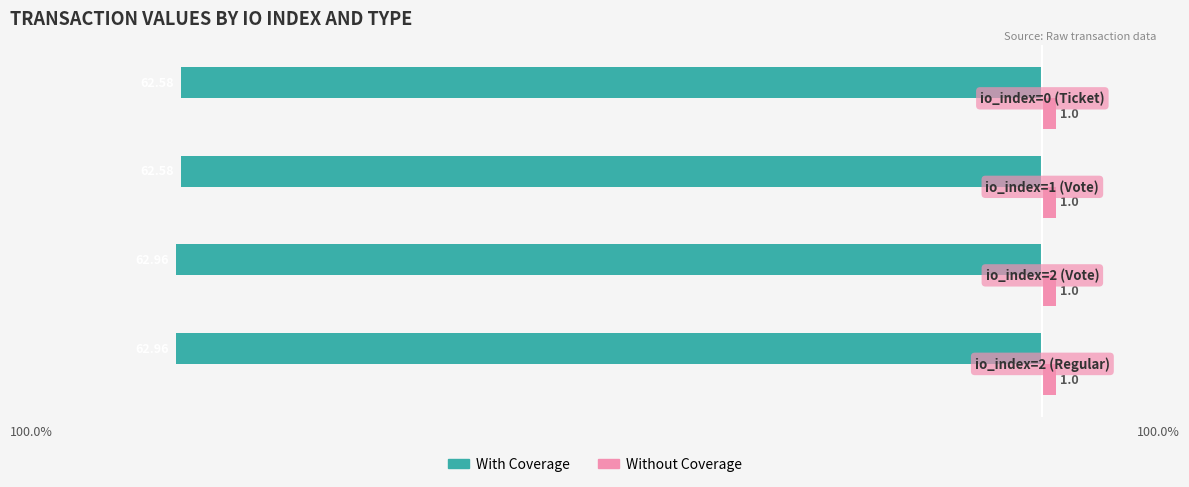

What are all the series names shown in the legend?

With Coverage, Without Coverage